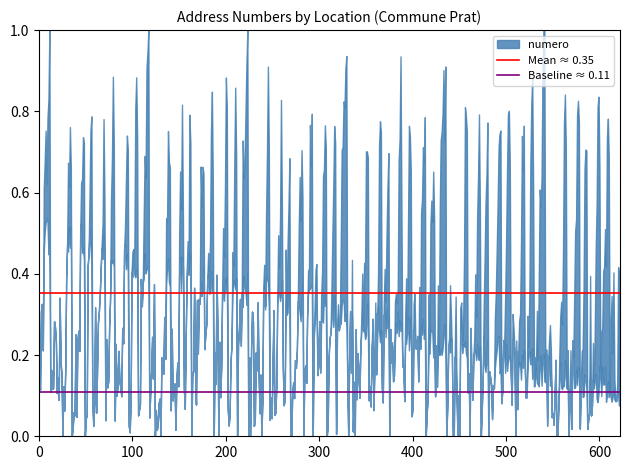

How many lines are shown in the chart?

2